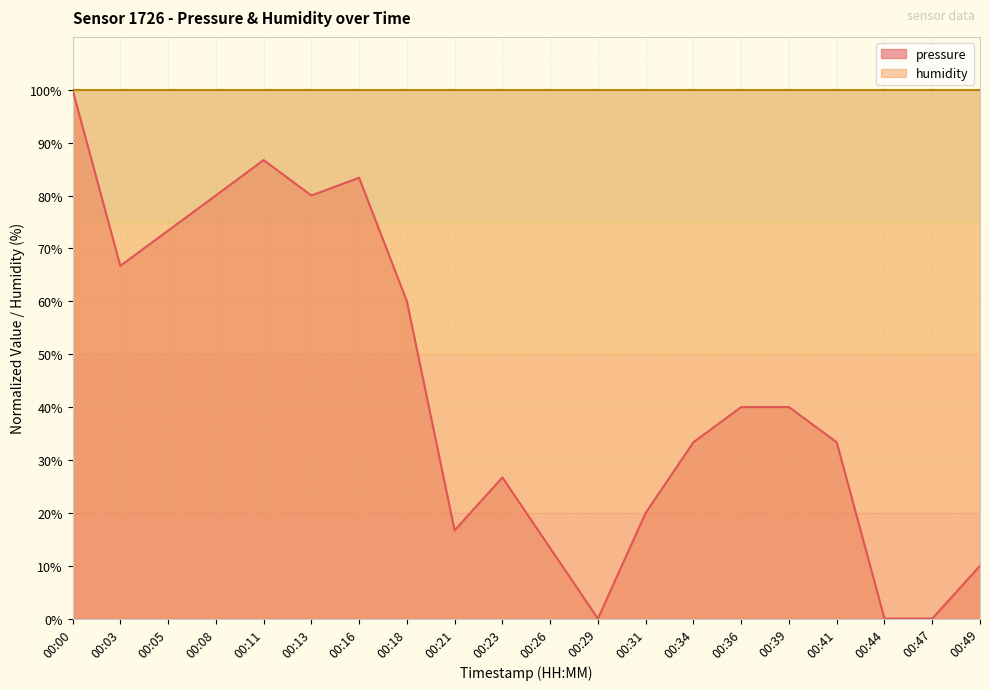

Which label corresponds to the largest value in the chart?

00:00